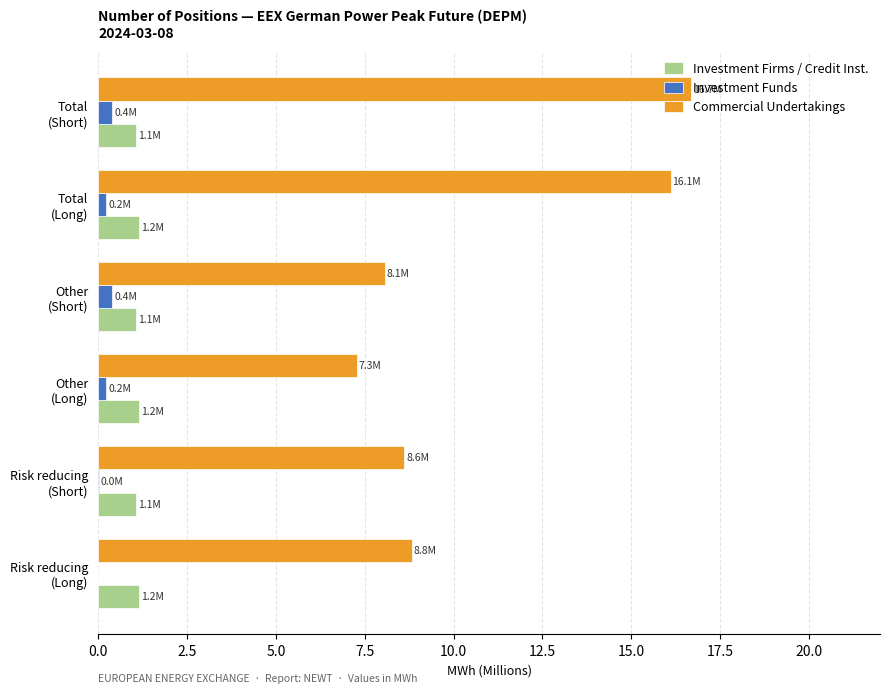

What are all the series names shown in the legend?

Investment Firms / Credit Inst., Investment Funds, Commercial Undertakings